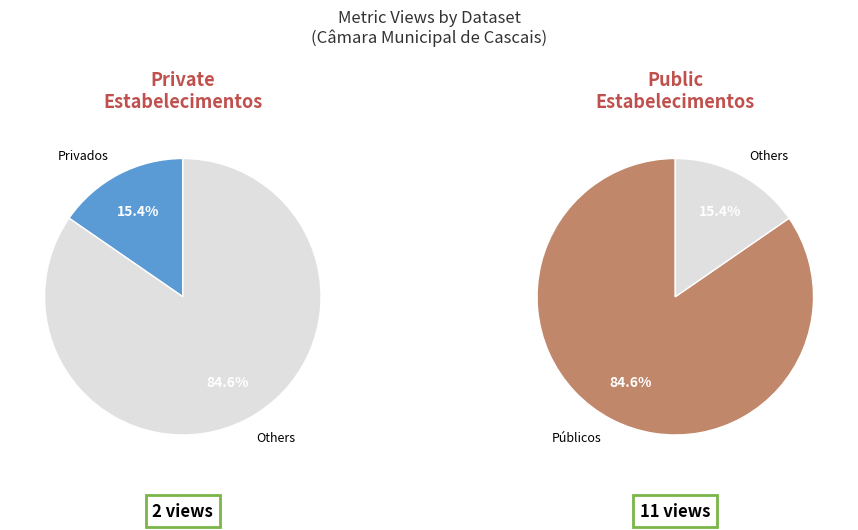

Does Estabelecimentos Escolares Públicos account for over 50% of the chart?

Yes